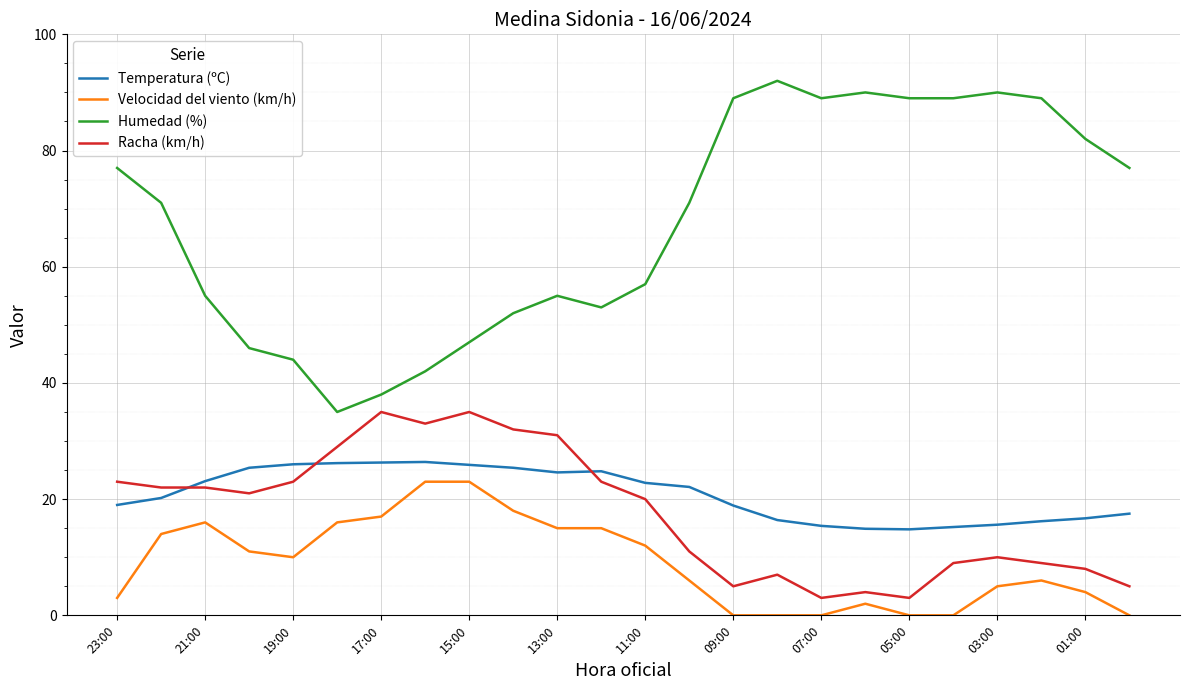

Which series has the largest total across all categories?

Humedad (%)